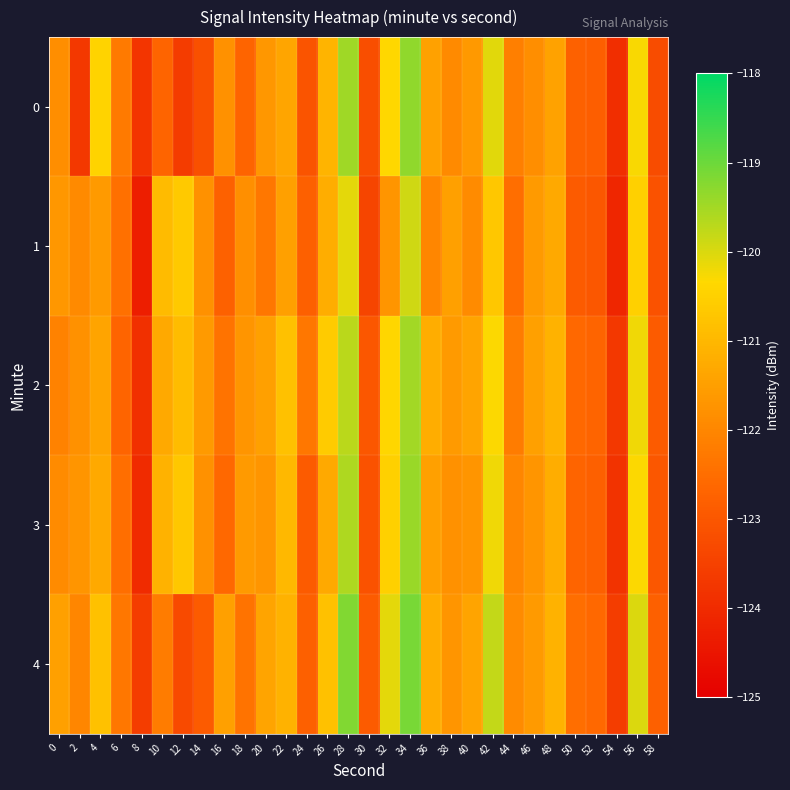

At which category is the sum across all series the highest?

34